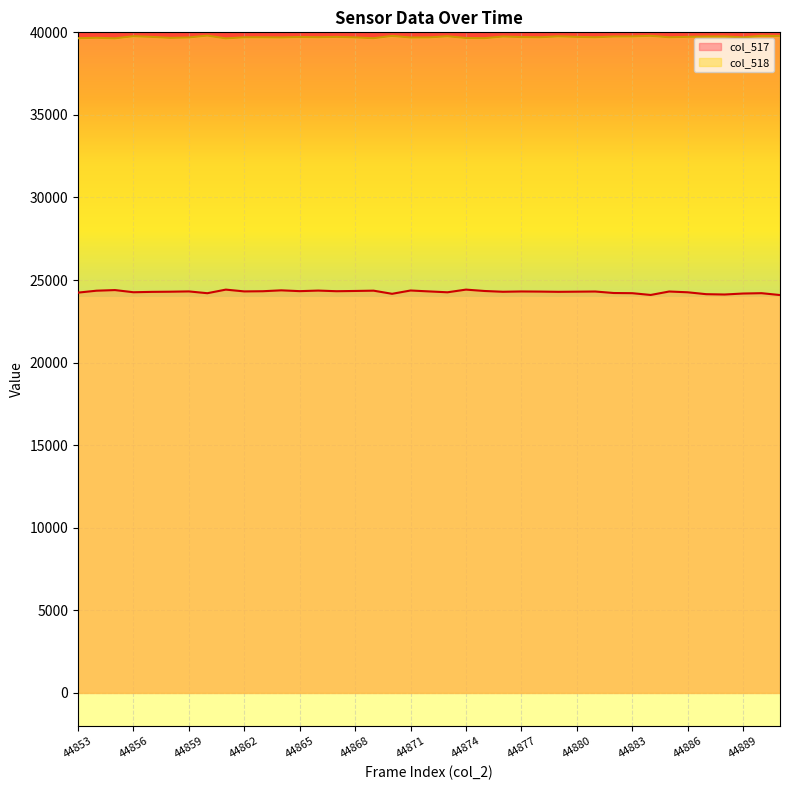

The col_518 series shows 39775 at 44891. True or false?

True